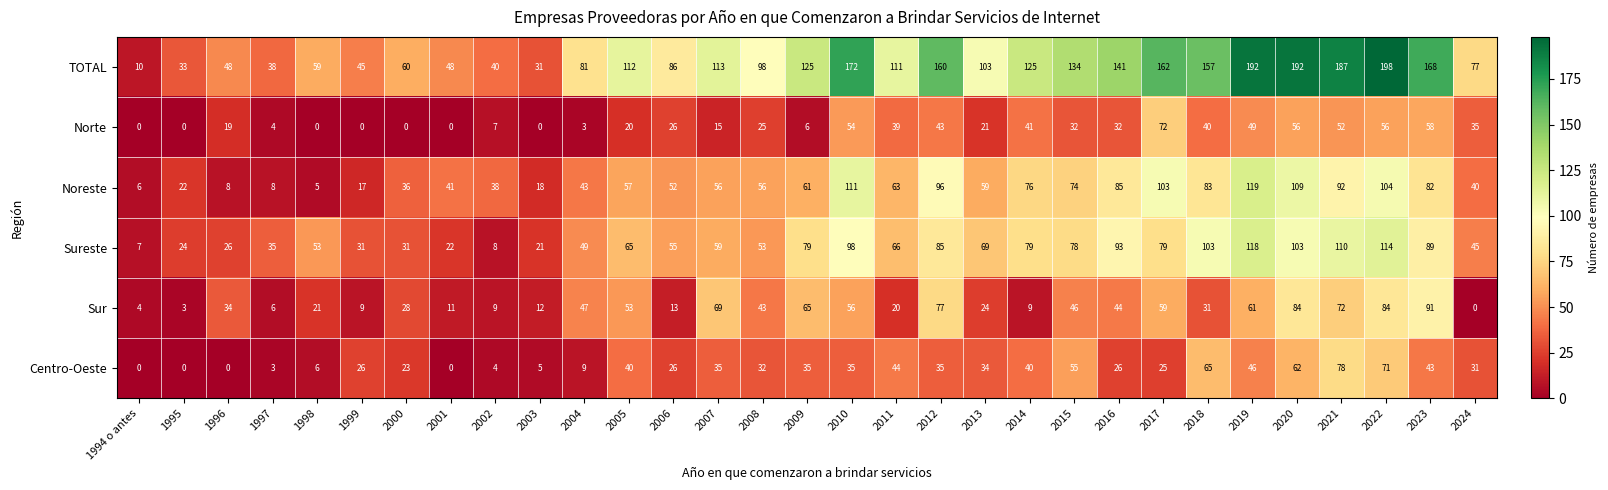

At which category does the chart reach its peak across all series?

2022